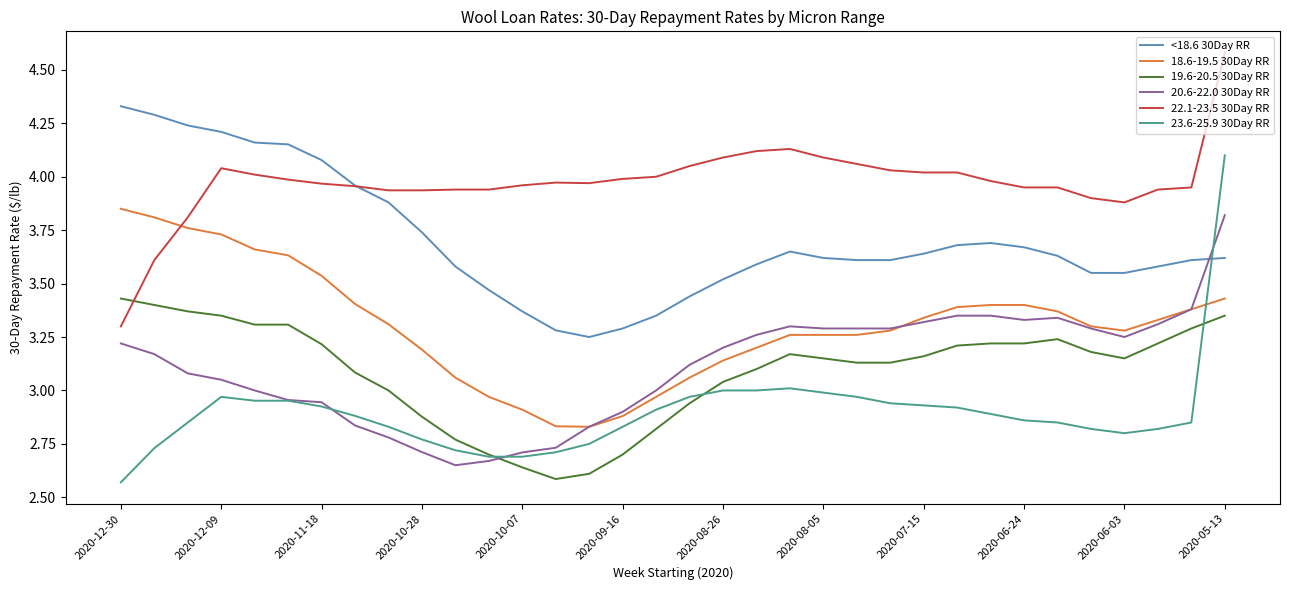

Which series has the largest range (max minus min)?

23.6-25.9 30Day RR